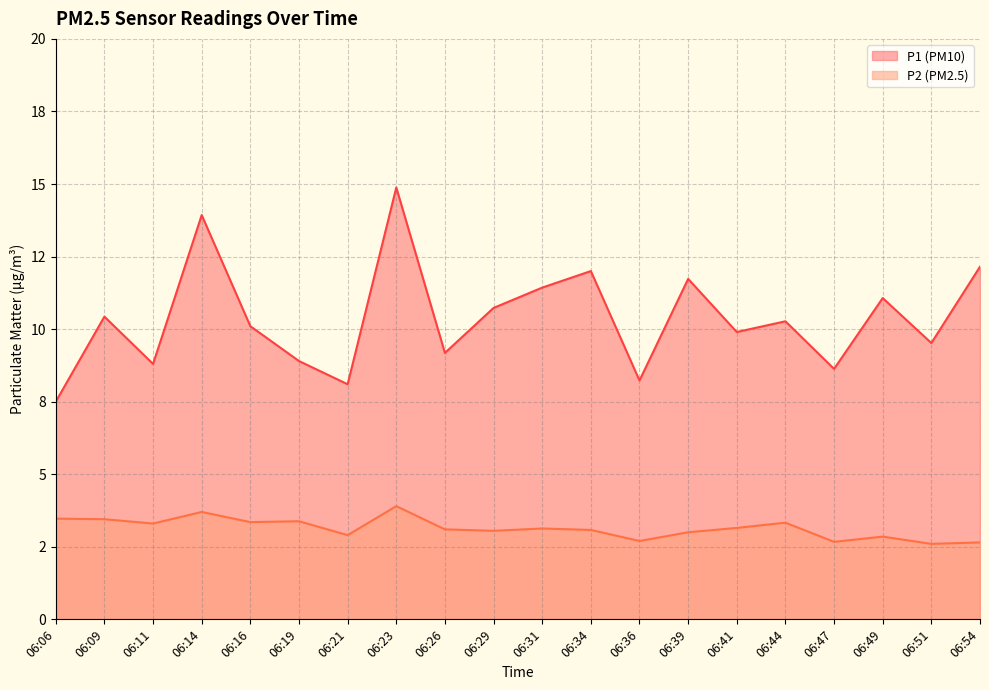

Reading right to left, what are all the values shown in this chart?

P1: 12.2	9.5	11.1	8.6	10.3	9.9	11.7	8.2	12.0	11.4	10.7	9.2	14.9	8.1	8.9	10.1	13.9	8.8	10.4	7.5
P2: 2.6	2.6	2.9	2.7	3.3	3.1	3.0	2.7	3.1	3.1	3.0	3.1	3.9	2.9	3.4	3.4	3.7	3.3	3.5	3.5